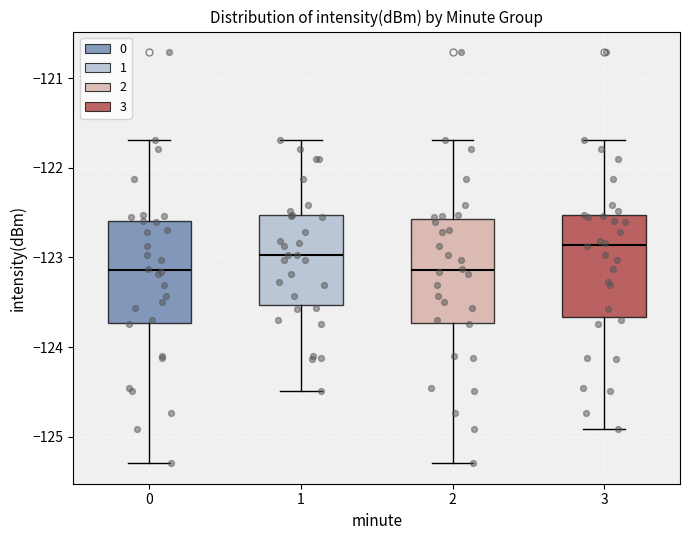

Reading left to right, read every box against the y-axis: the position of its median line, the range the box covers, and the ends of its whiskers. The values are not printed on the chart, so give them approximately, as read against the axis.

0: median -123.1, box -123.7 to -122.6, whiskers -125.3 to -121.7
1: median -123.0, box -123.5 to -122.5, whiskers -124.5 to -121.7
2: median -123.1, box -123.7 to -122.6, whiskers -125.3 to -121.7
3: median -122.9, box -123.7 to -122.5, whiskers -124.9 to -121.7